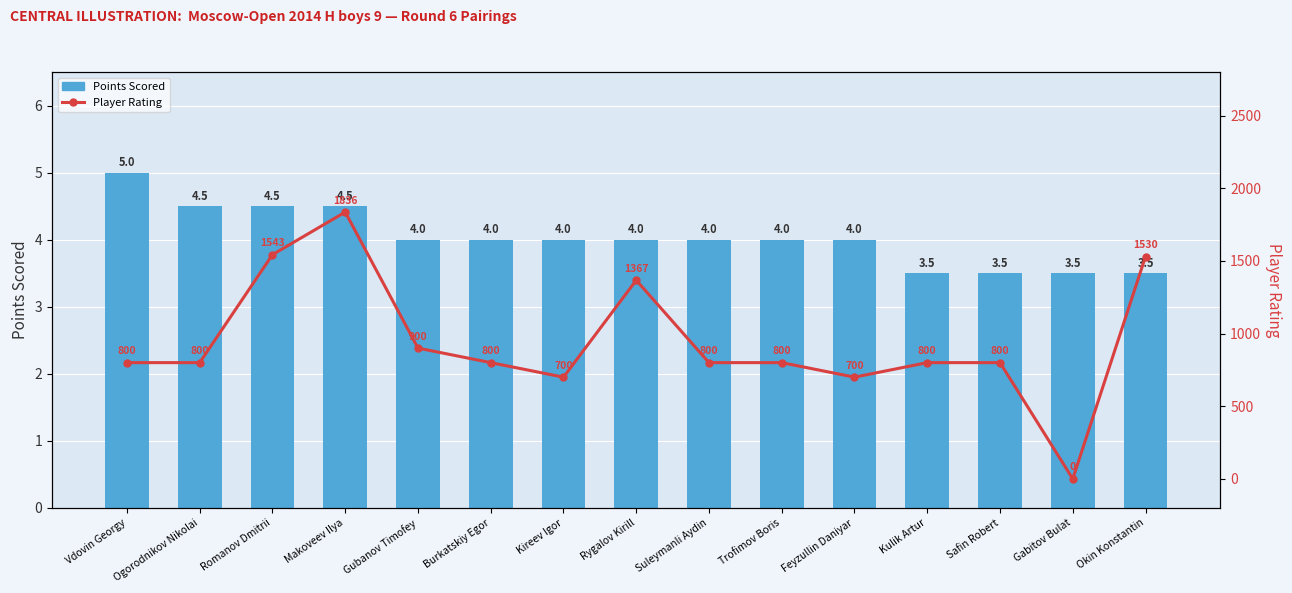

What is the sum of all Points Scored values?

60.5